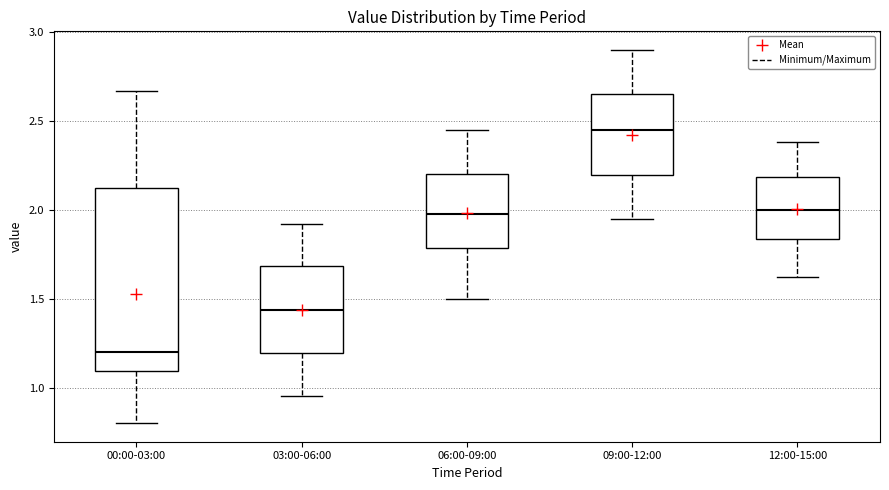

Reading left to right, transcribe this box plot: for each box, give where its median line is, the range the box spans, and where its two whiskers end, as read against the y-axis. The values are not printed on the chart, so give them approximately, as read against the axis.

00:00-03:00: median 1.20, box 1.10 to 2.15, whiskers 0.80 to 2.65
03:00-06:00: median 1.45, box 1.20 to 1.70, whiskers 0.95 to 1.90
06:00-09:00: median 2.00, box 1.80 to 2.20, whiskers 1.50 to 2.45
09:00-12:00: median 2.45, box 2.20 to 2.65, whiskers 1.95 to 2.90
12:00-15:00: median 2.00, box 1.85 to 2.20, whiskers 1.60 to 2.40